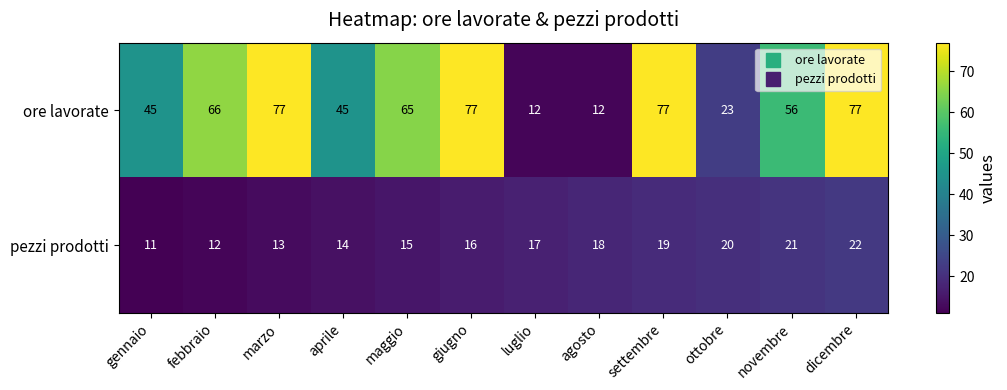

How many distinct data groups are displayed?

2